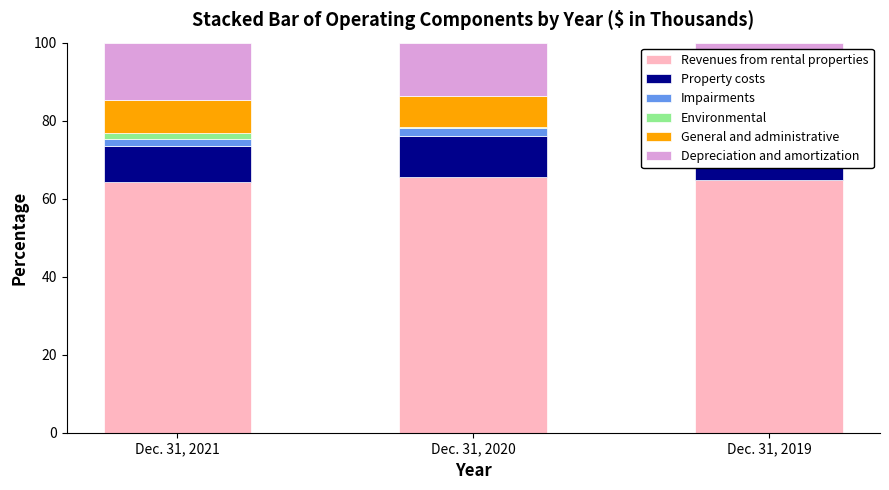

What is the minimum value shown in the chart?

0.5